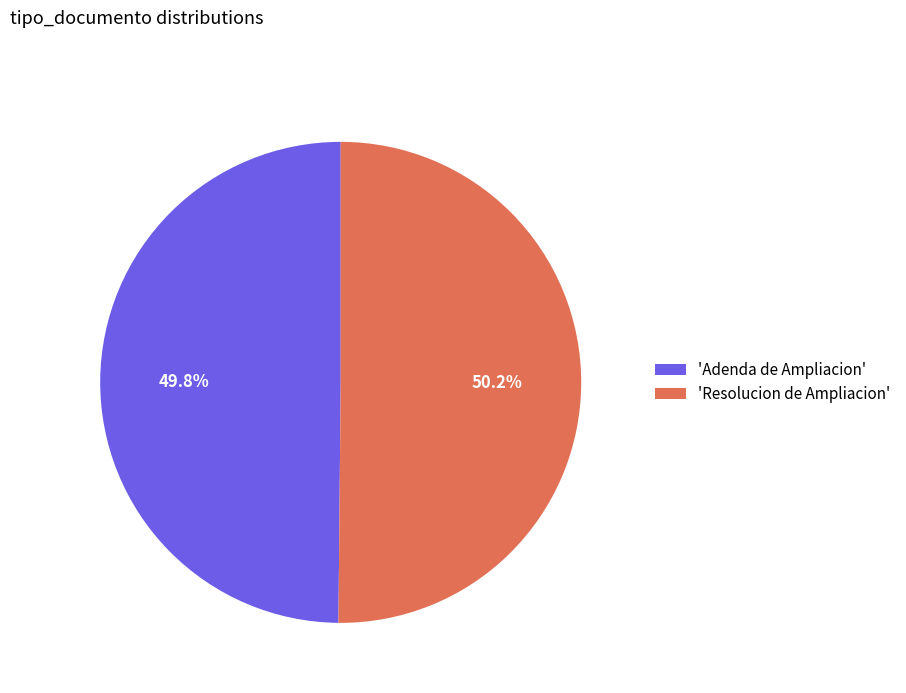

What is the ratio of the value at 'Resolucion de Ampliacion' to the value at 'Adenda de Ampliacion'?

1.0